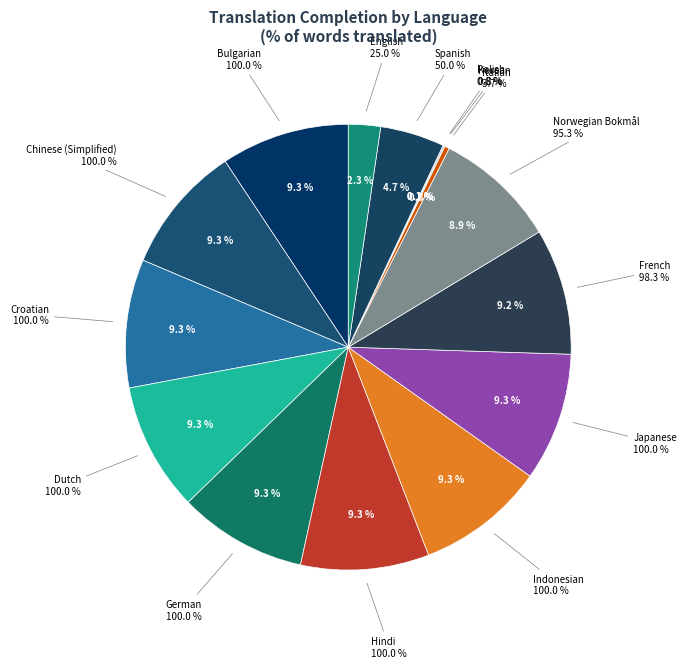

Rank the categories by value from highest to lowest.

Bulgarian, Chinese (Simplified), Croatian, Dutch, German, Hindi, Indonesian, Japanese, French, Norwegian Bokmål, Spanish, English, Italian, Korean, Polish